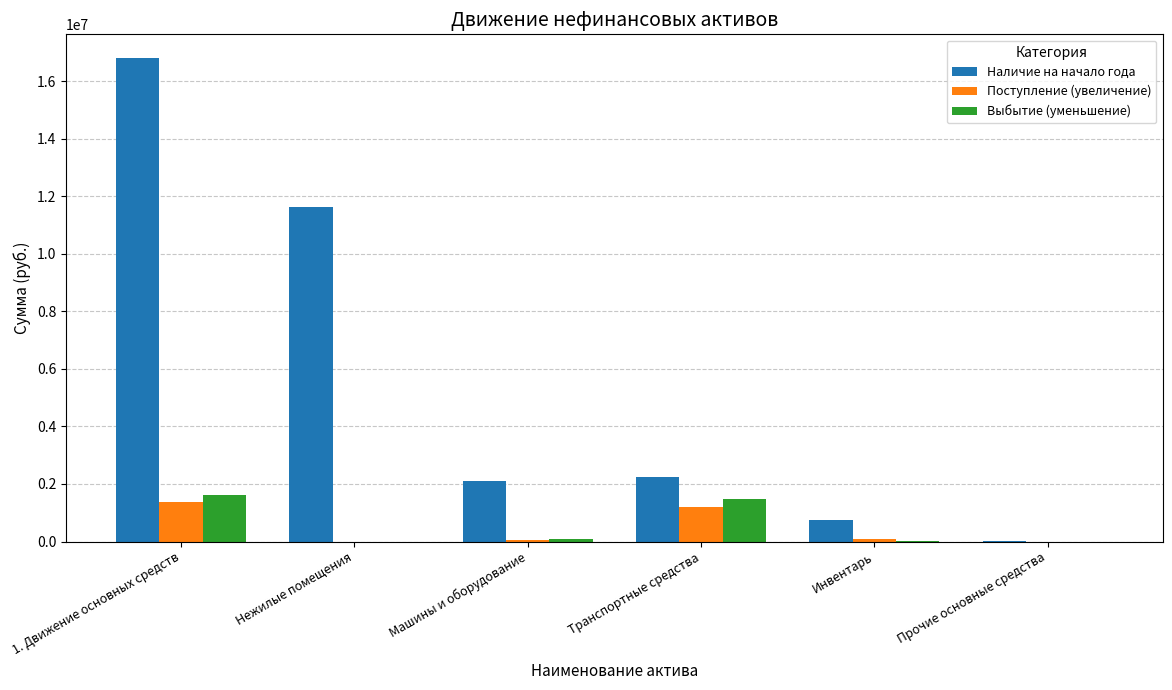

Are the bars horizontal?

No